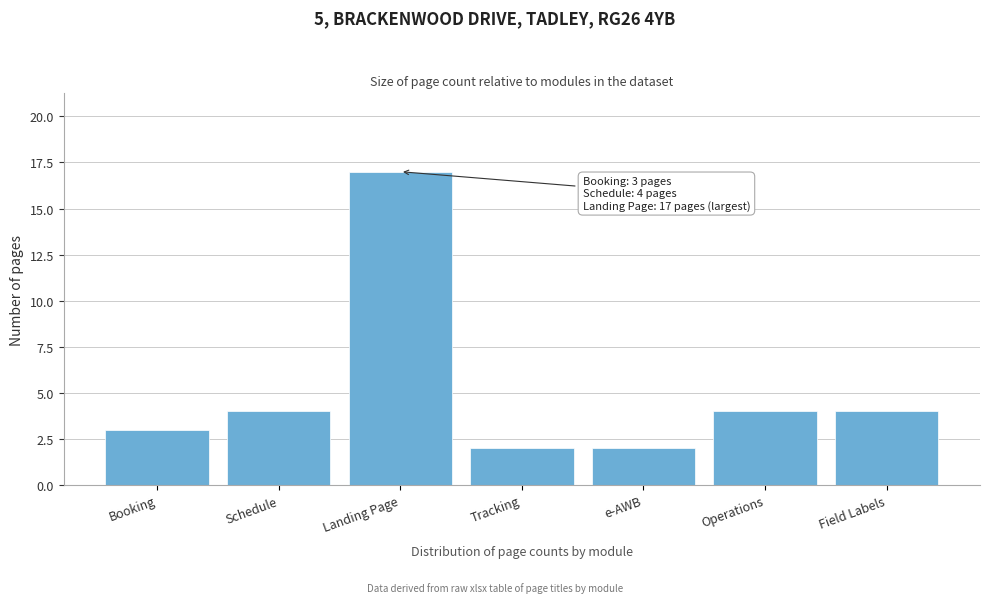

Reading right to left, transcribe all the data shown in this chart.

4	4	2	2	17	4	3